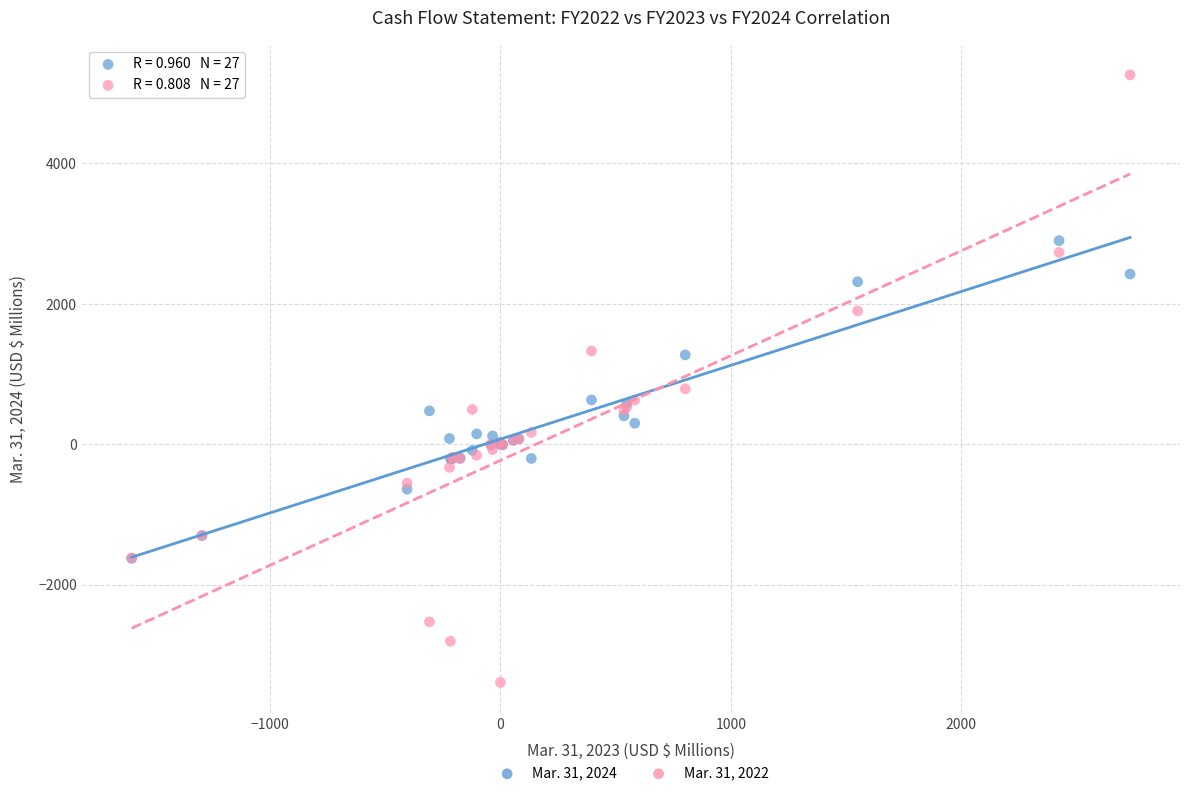

Across all series, what Y value is closest to 934?

789